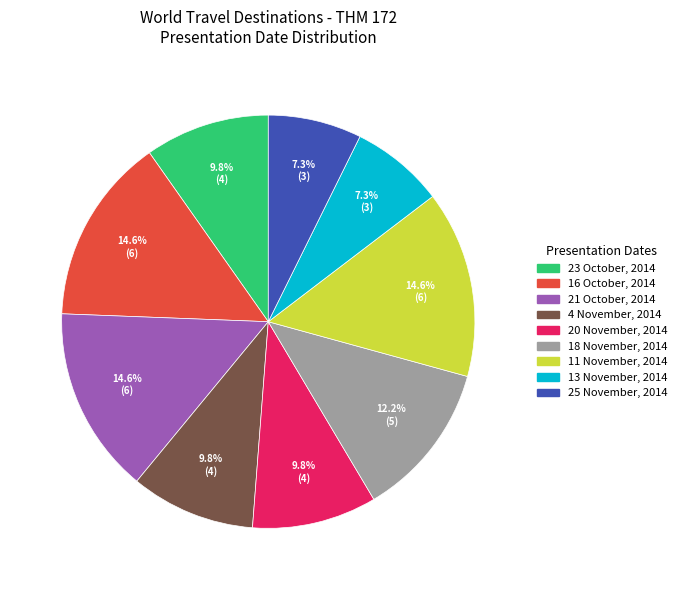

How much of the chart is everything except 13 November, 2014?

92.7%